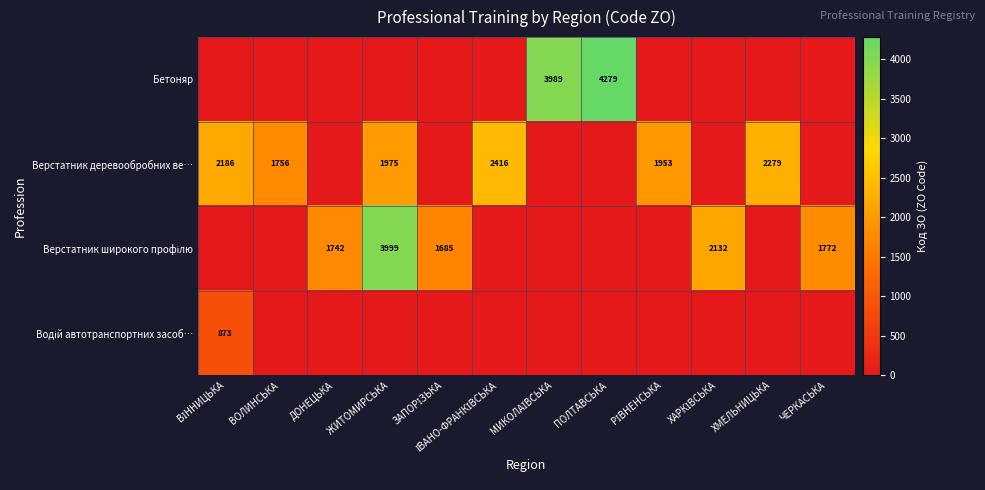

Is it true that Бетоняр equals 4279 at ПОЛТАВСЬКА?

True